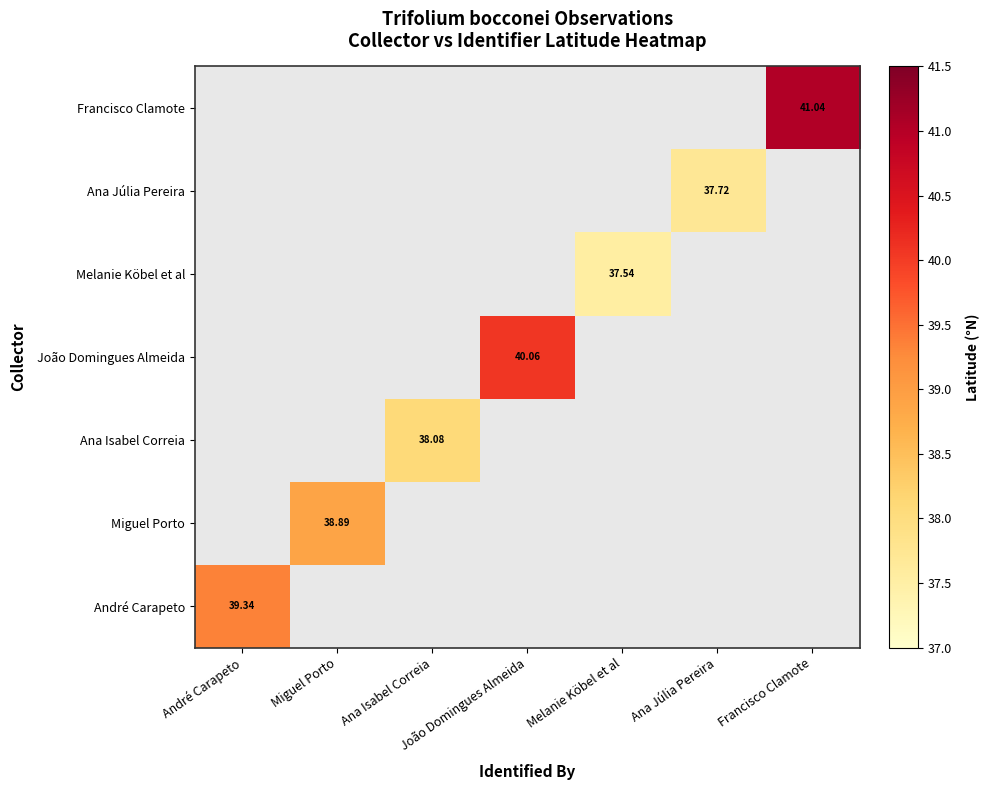

What is the minimum value shown in the chart?

37.5